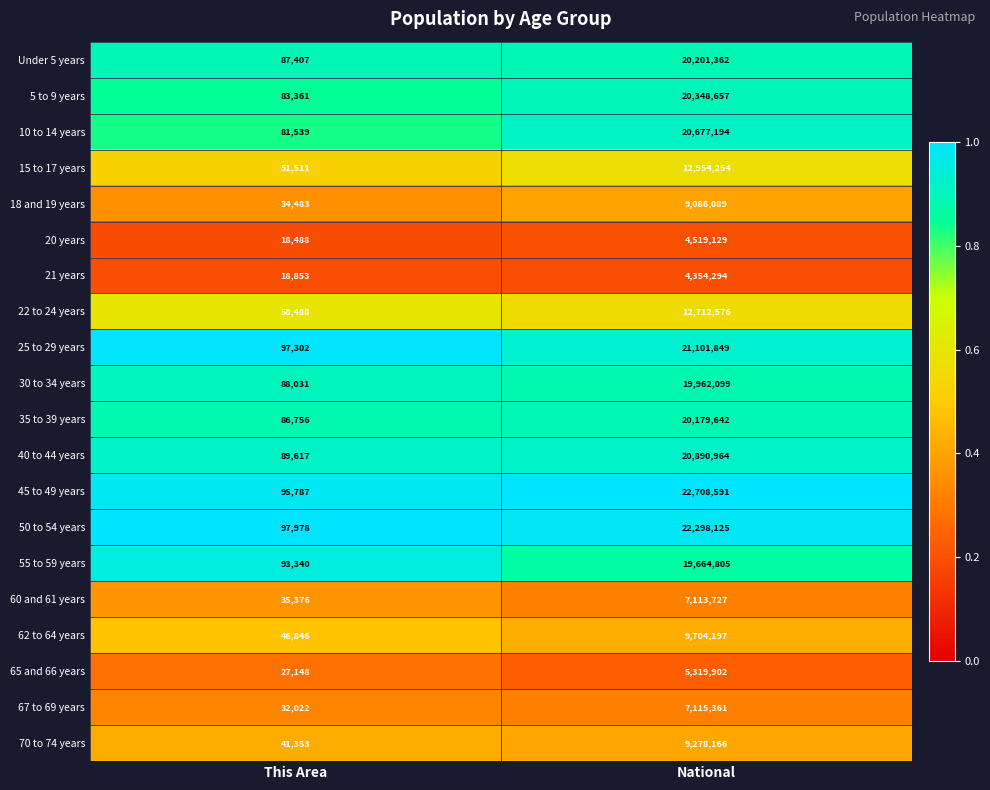

The value of 15 to 17 years at This Area is 25819. True or false?

False